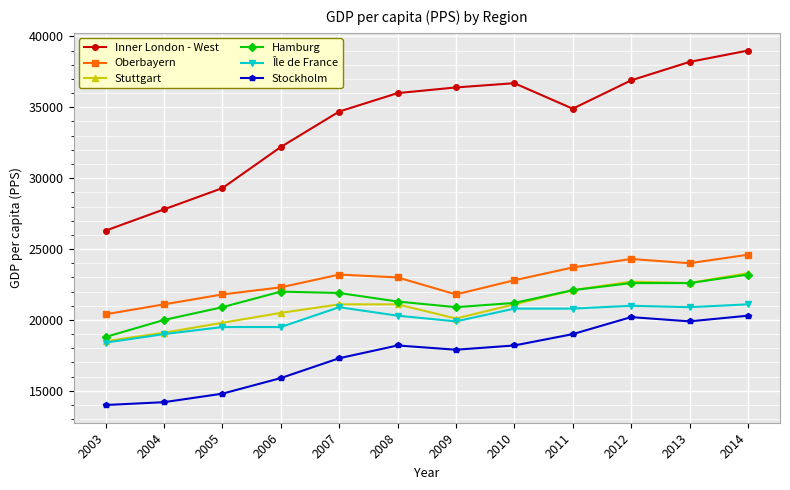

What is the average value of the Stockholm series?

17492